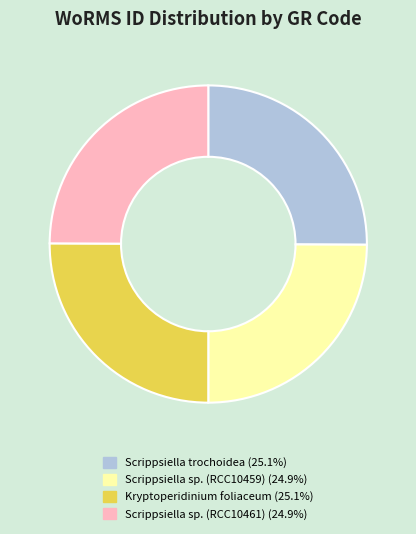

Does any single category account for the majority?

No